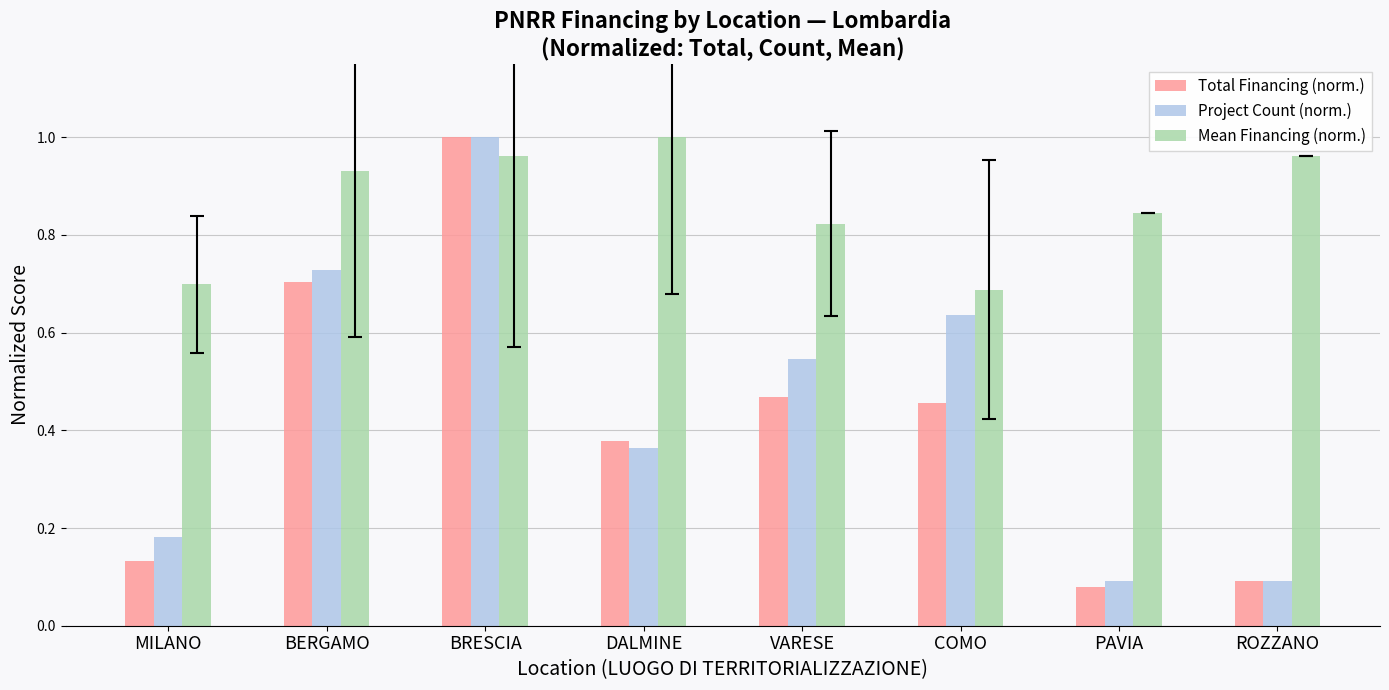

What is the sum of all Total Financing (norm.) values?

3.3